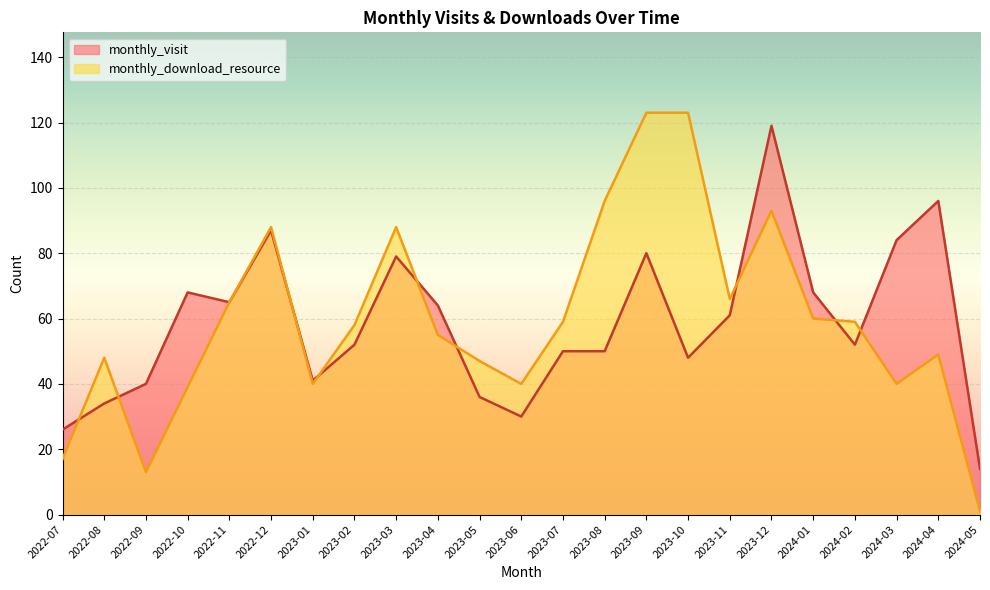

Is it true that monthly_download_resource equals 166 at 2023-10?

False